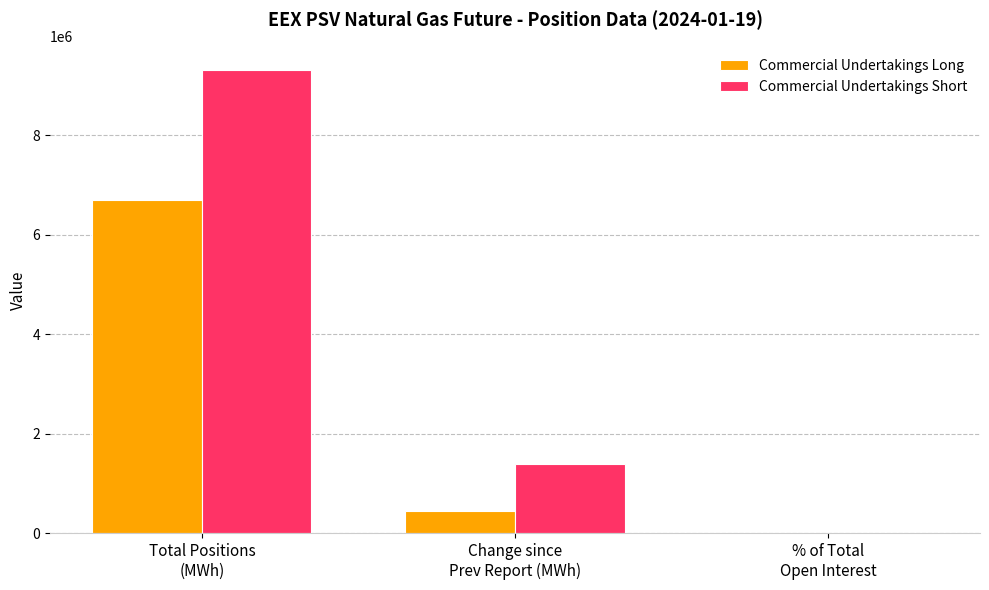

What is the greatest value displayed?

9315504.0